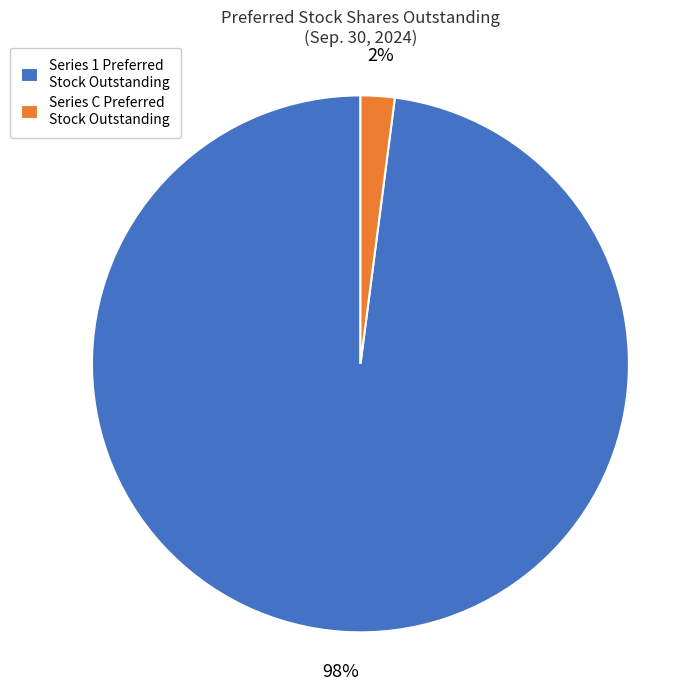

Rank the categories by value from highest to lowest.

Series 1 Preferred Stock Outstanding, Series C Preferred Stock Outstanding